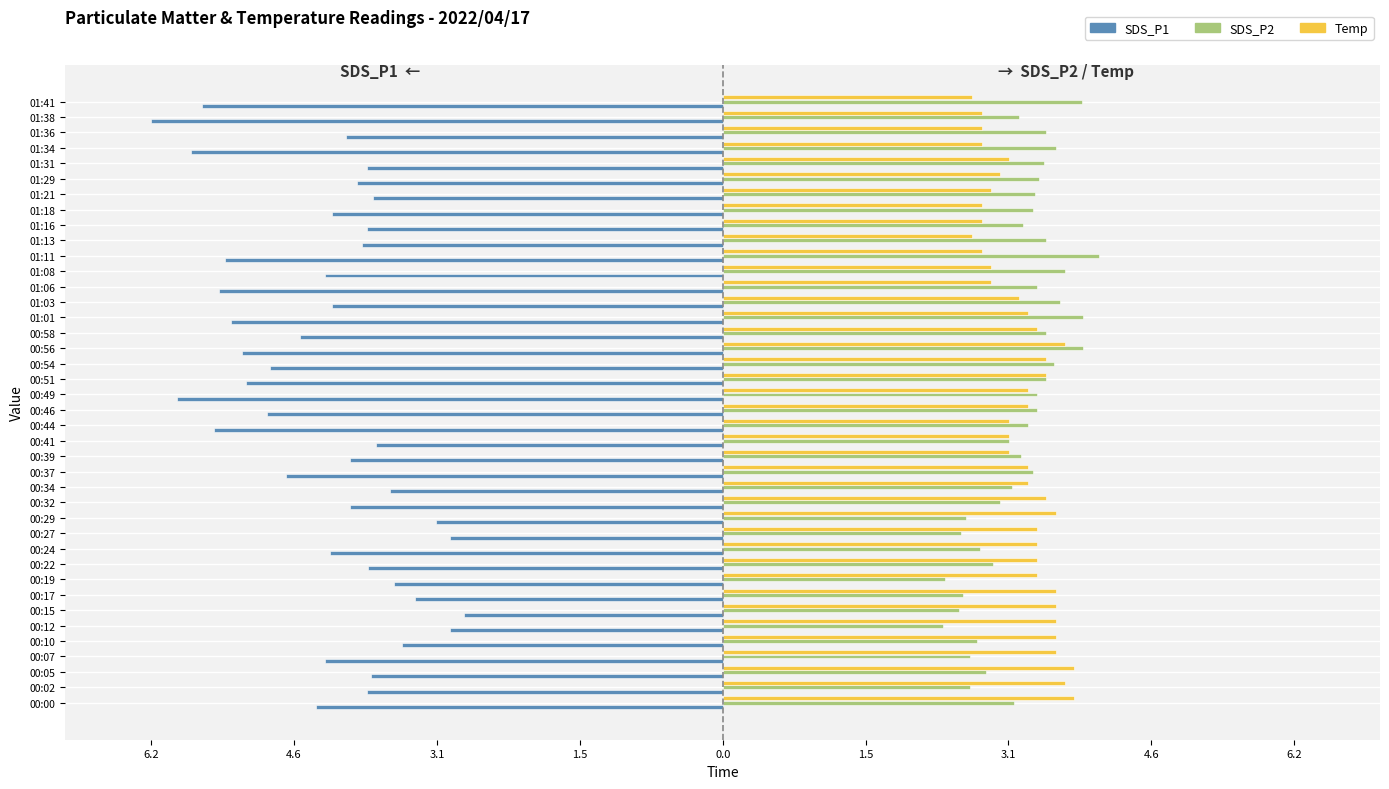

How many values in the SDS_P1 series exceed -4?

17